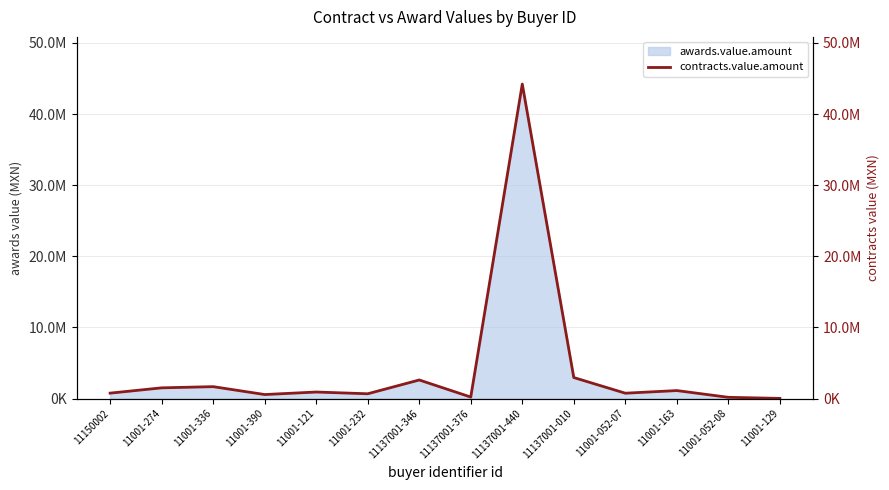

Is it true that the value at 11001-121 is 920800.0?

True